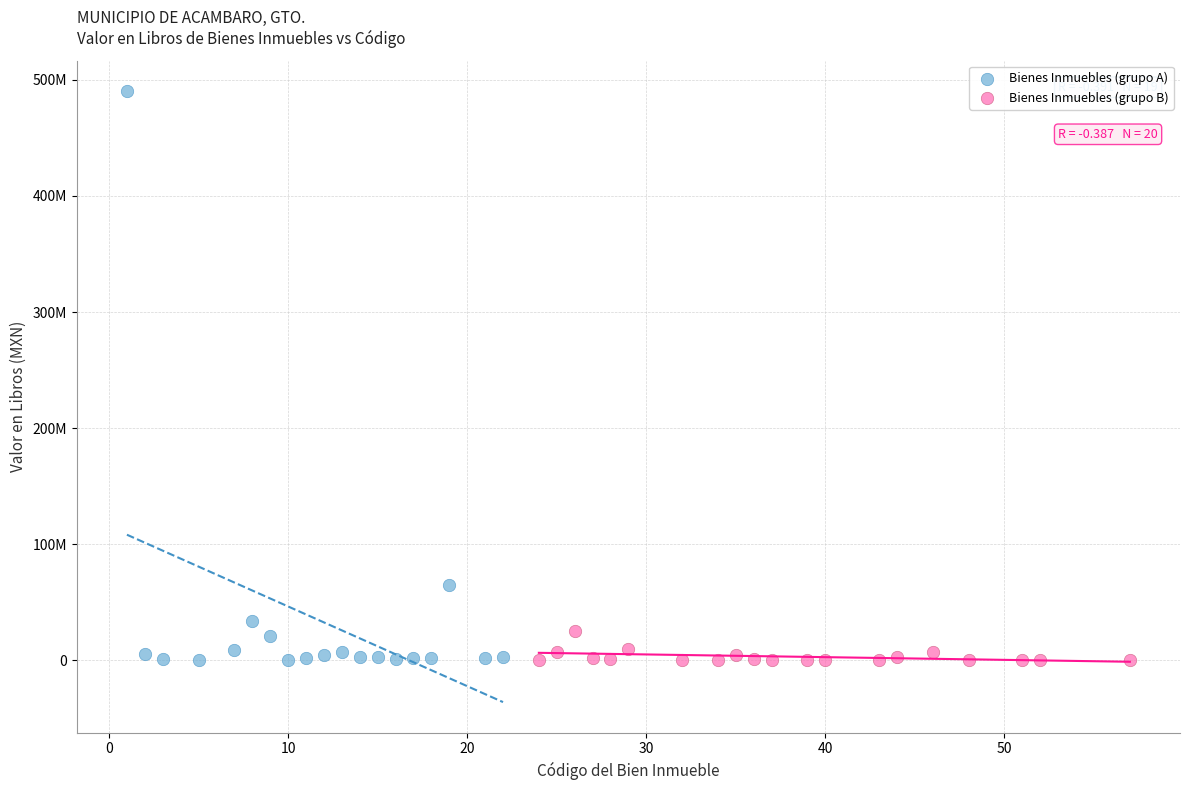

Which series has the widest spread of Y values?

Bienes Inmuebles (grupo A)